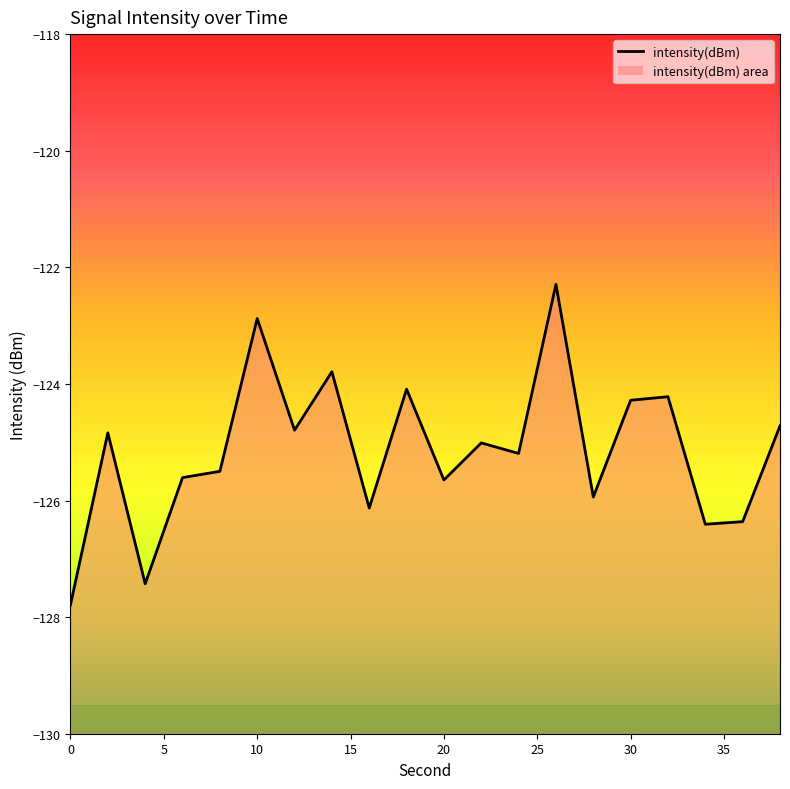

Reading left to right, what are all the values shown in this chart?

-127.8	-124.8	-127.4	-125.6	-125.5	-122.9	-124.8	-123.8	-126.1	-124.1	-125.6	-125.0	-125.2	-122.3	-125.9	-124.3	-124.2	-126.4	-126.4	-124.7